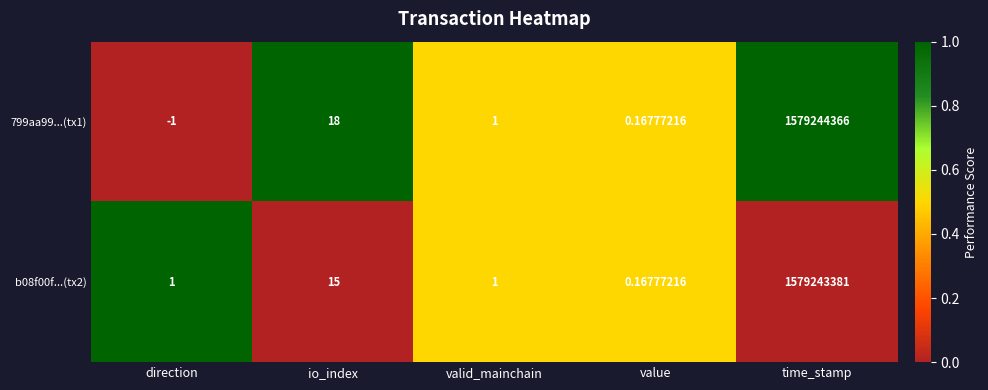

Rank the series by their average value, from lowest to highest.

b08f00f...(tx2), 799aa99...(tx1)